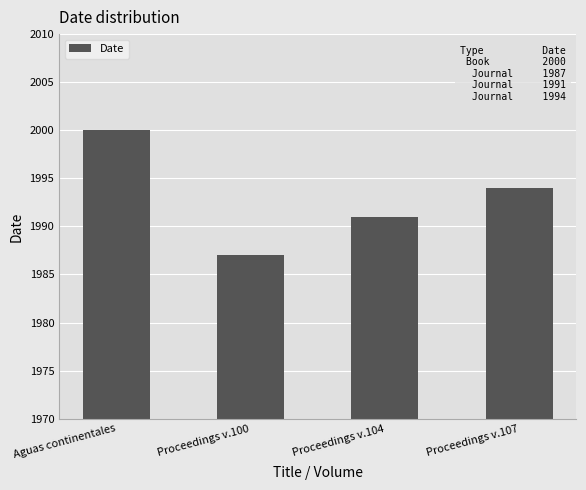

Reading left to right, transcribe all the data shown in this chart.

Aguas continentales=2000	Proceedings v.100=1987	Proceedings v.104=1991	Proceedings v.107=1994